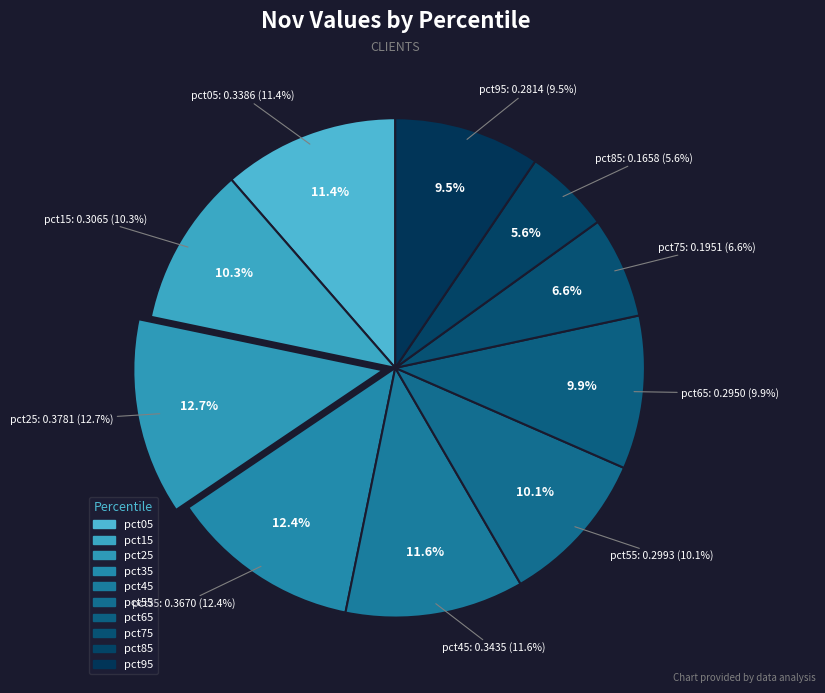

Is pct05 the majority of the pie?

No